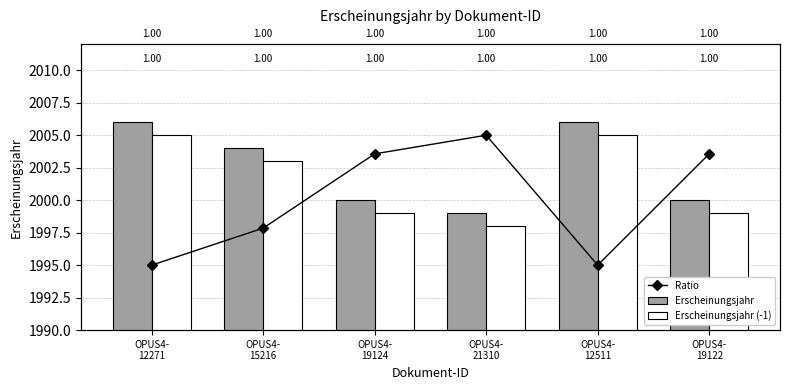

What are all the series names shown in the legend?

Ratio, Erscheinungsjahr, Erscheinungsjahr (-1)